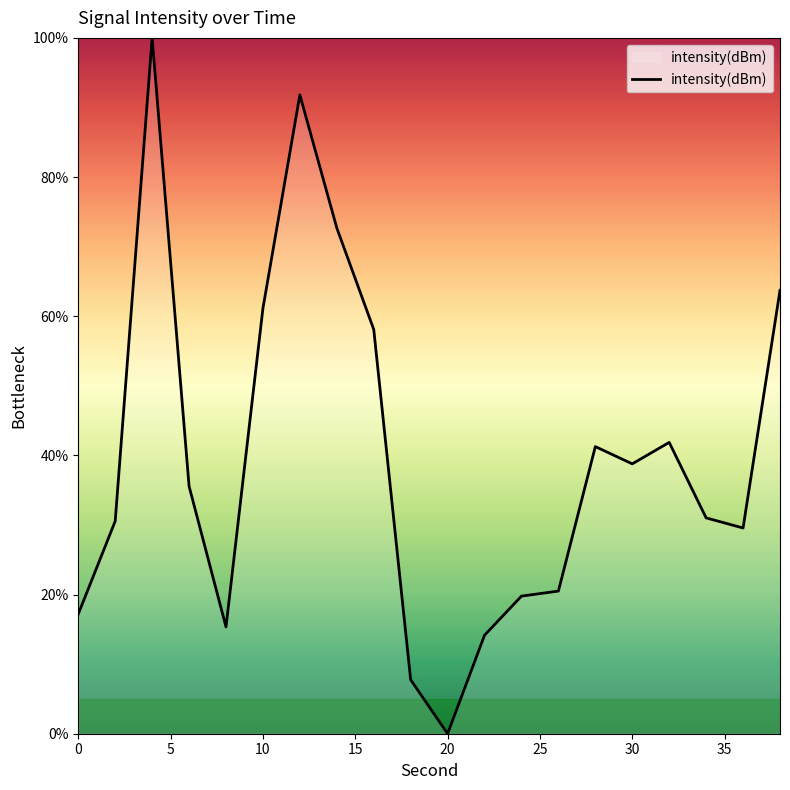

What is the greatest value displayed?

100.0